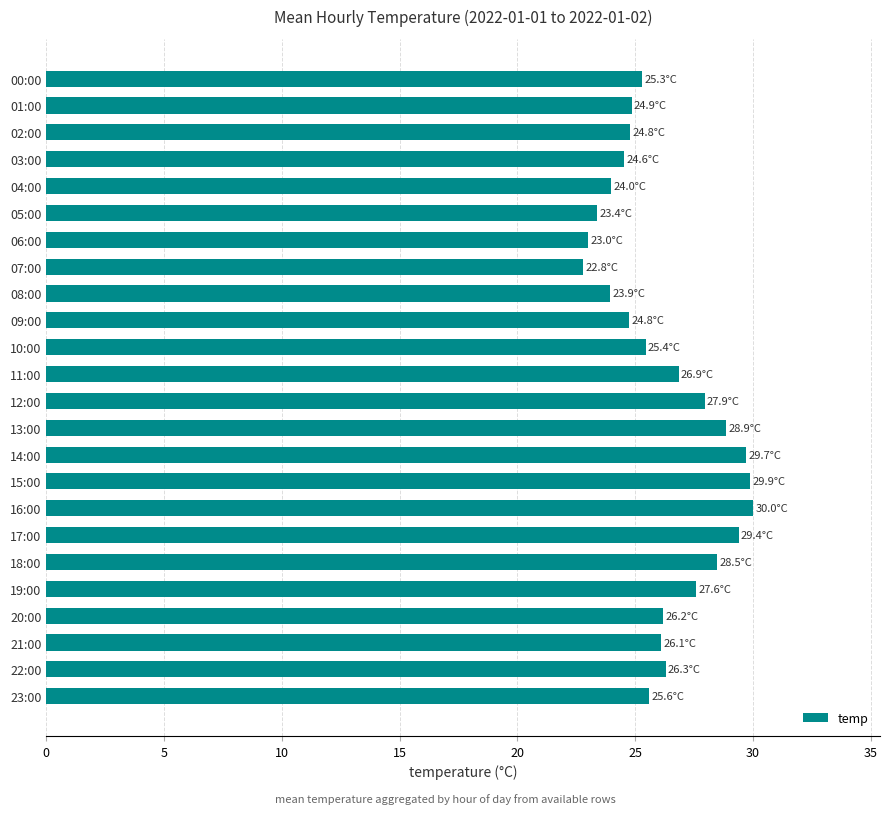

The chart shows a value of 22.8 at 07:00. True or false?

True